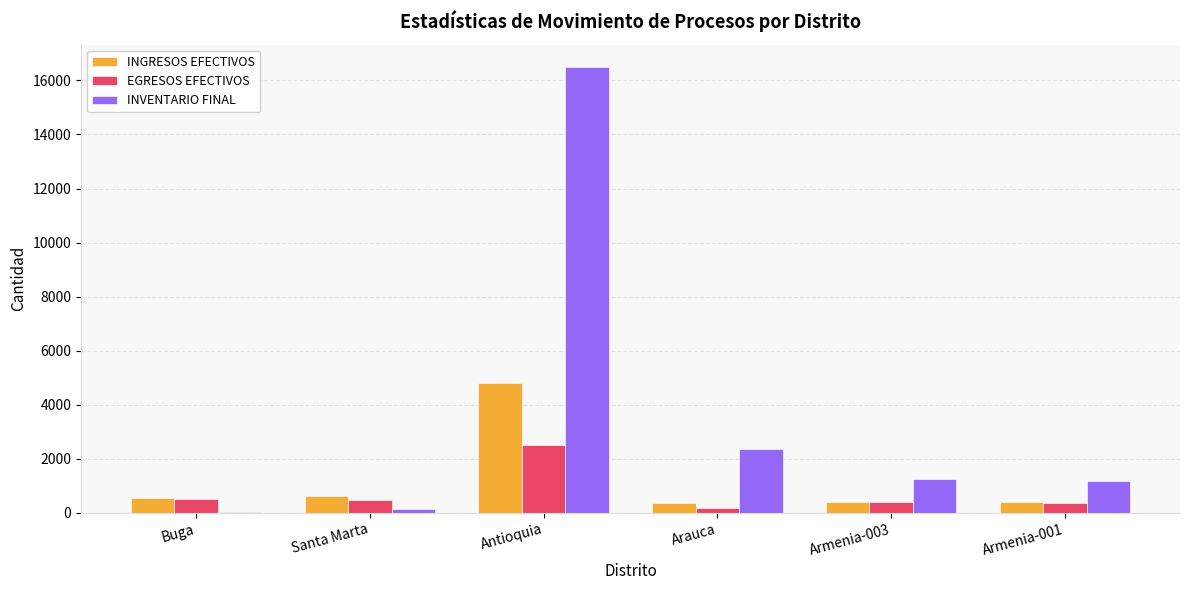

Which series has the largest total across all categories?

INVENTARIO FINAL